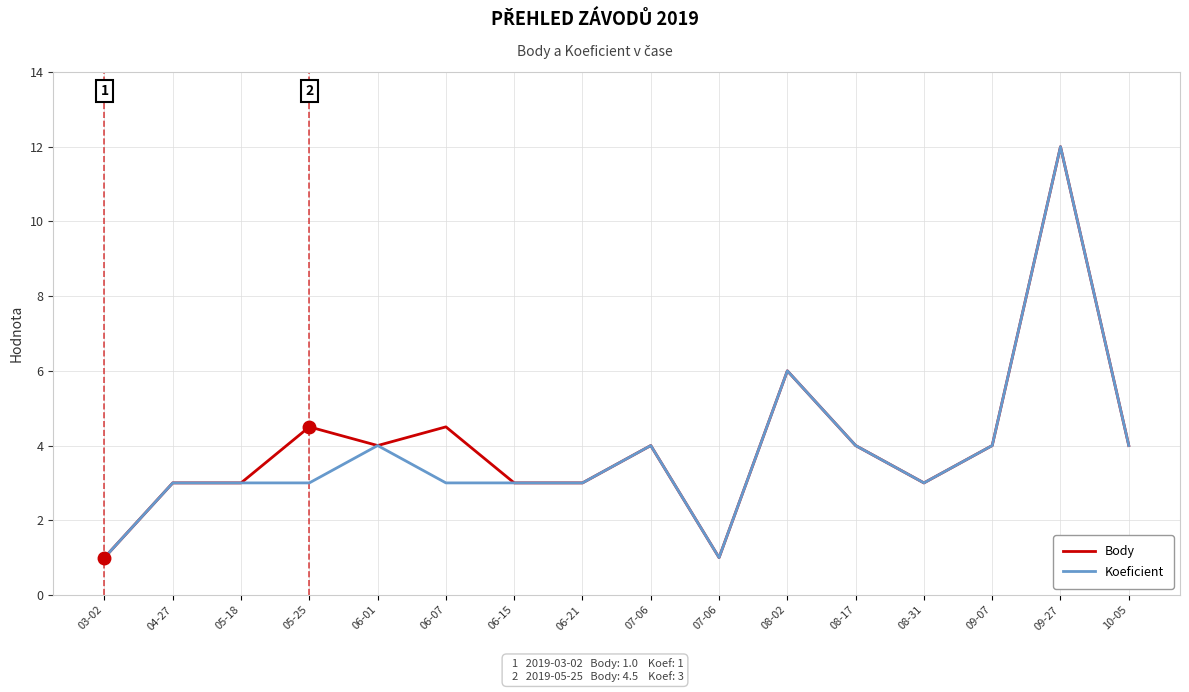

How many interior local peaks does the Koeficient series have?

4